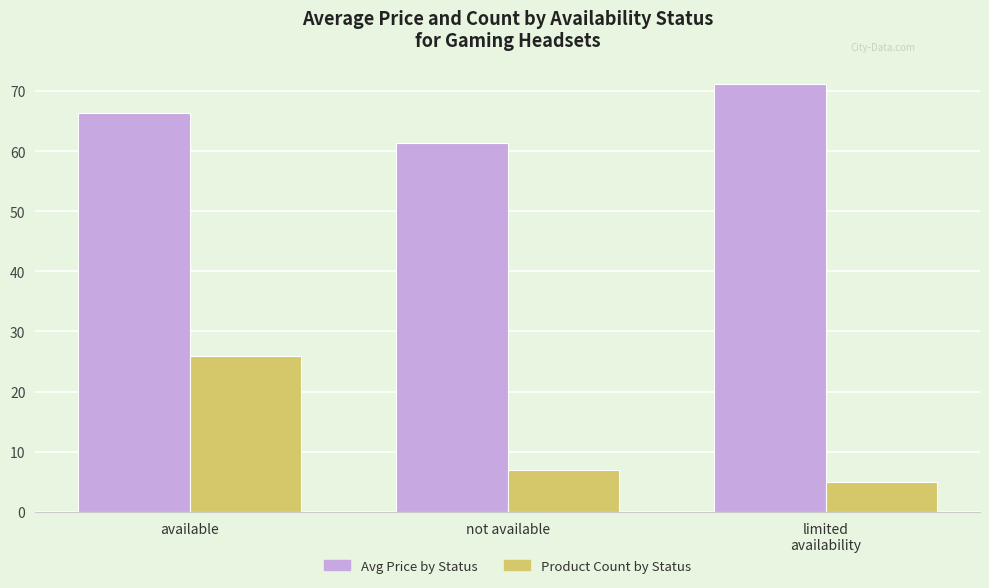

What is the greatest value displayed?

71.1